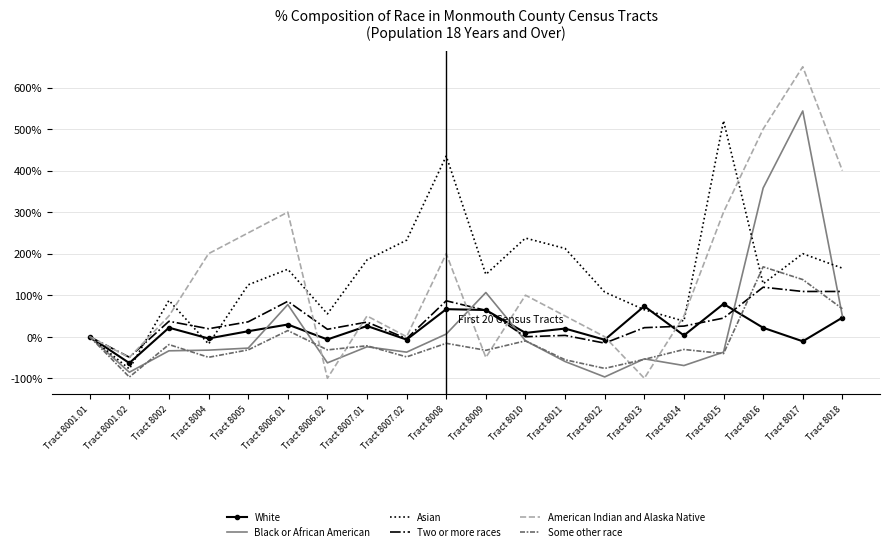

At which category is the sum across all series the highest?

Tract 8017